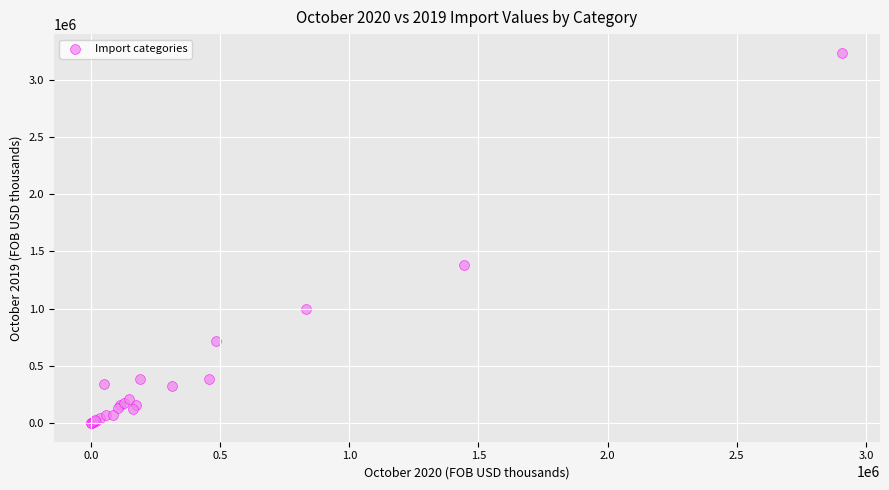

What Y value in the scatter plot is closest to 1618551?

1381571.6